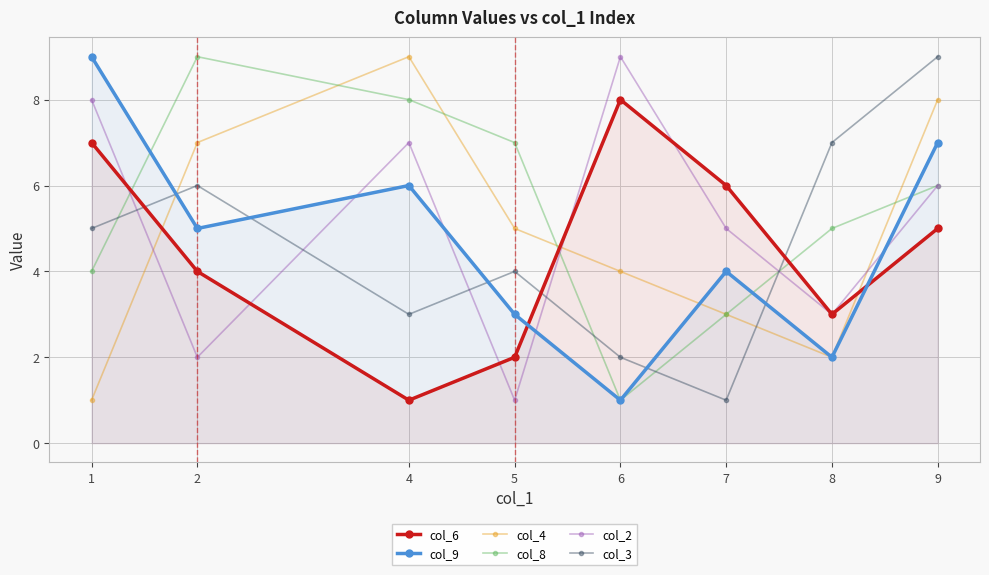

What are all the series names shown in the legend?

col_6, col_9, col_4, col_8, col_2, col_3